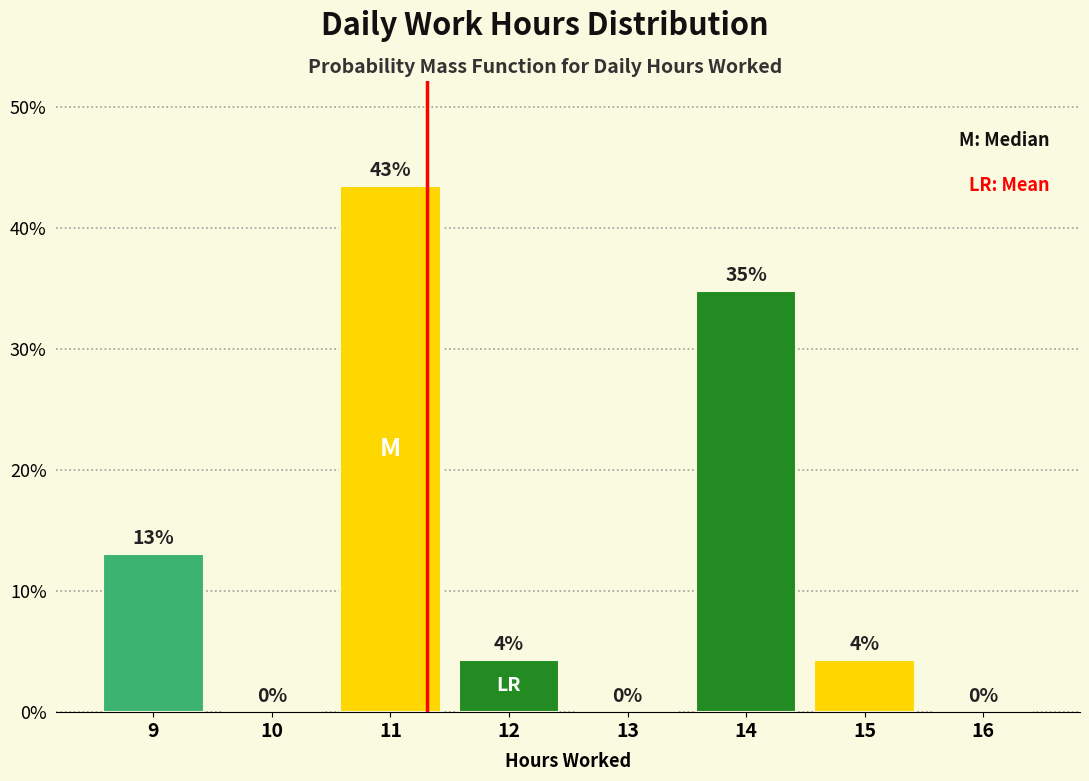

Which range on the x-axis has the tallest bar?

10.5 to 11.5